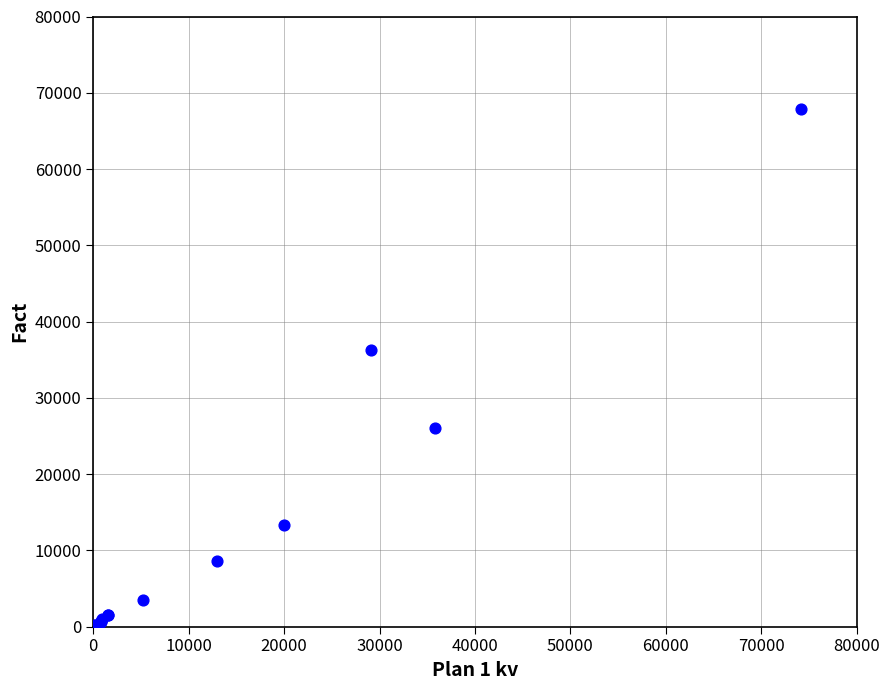

What Y value in the scatter plot is closest to 33916?

36333.6